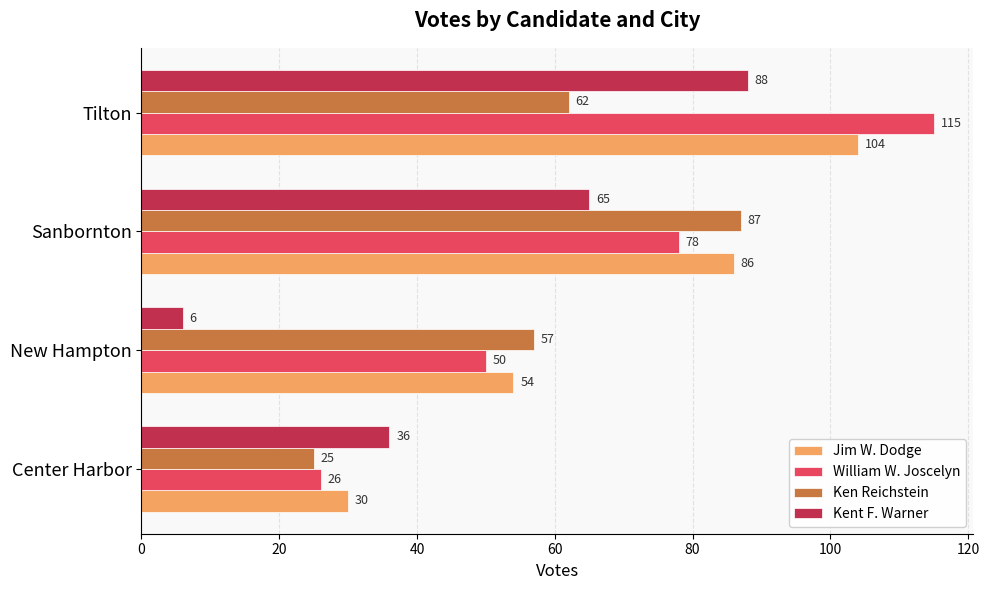

Which series has the widest spread of values?

William W. Joscelyn